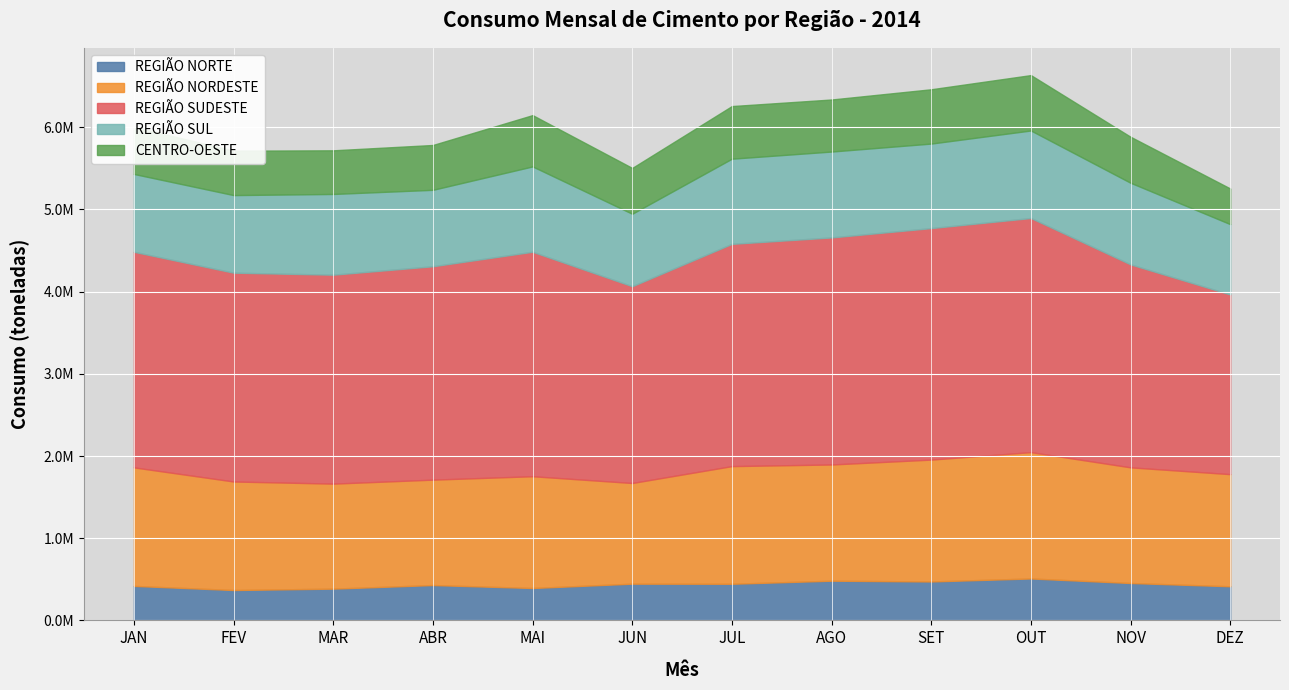

Reading right to left, transcribe all the data shown in this chart.

REGIÃO NORTE: 415022	454821	509917	473441	482853	445464	446652	394024	429966	386190	369443	419640
REGIÃO NORDESTE: 1364359	1407265	1537568	1482851	1413969	1431665	1225048	1359975	1282506	1277766	1320514	1442099
REGIÃO SUDESTE: 2186112	2469199	2847964	2816414	2762218	2703864	2393874	2731009	2596012	2541991	2540465	2622875
REGIÃO SUL: 855763	993186	1064995	1028464	1045101	1036232	881756	1038138	930046	982134	943941	947008
CENTRO-OESTE: 433796	559713	673760	660656	633111	640095	557215	624143	545340	530919	540329	572323